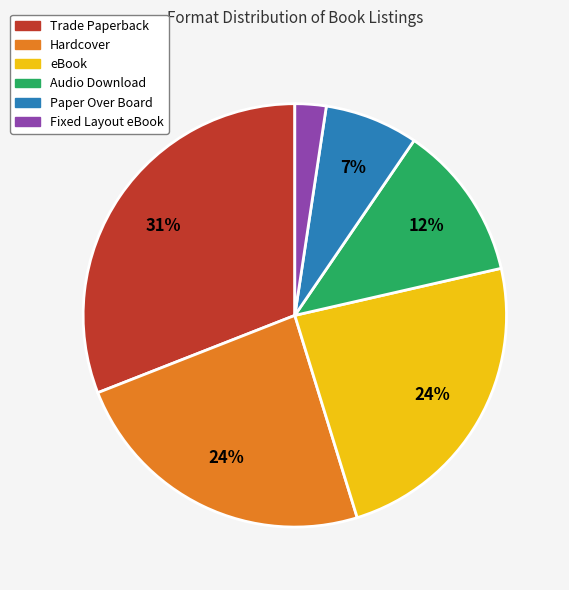

To the nearest percent, what is the difference between the Hardcover and Trade Paperback slice percentages?

7%